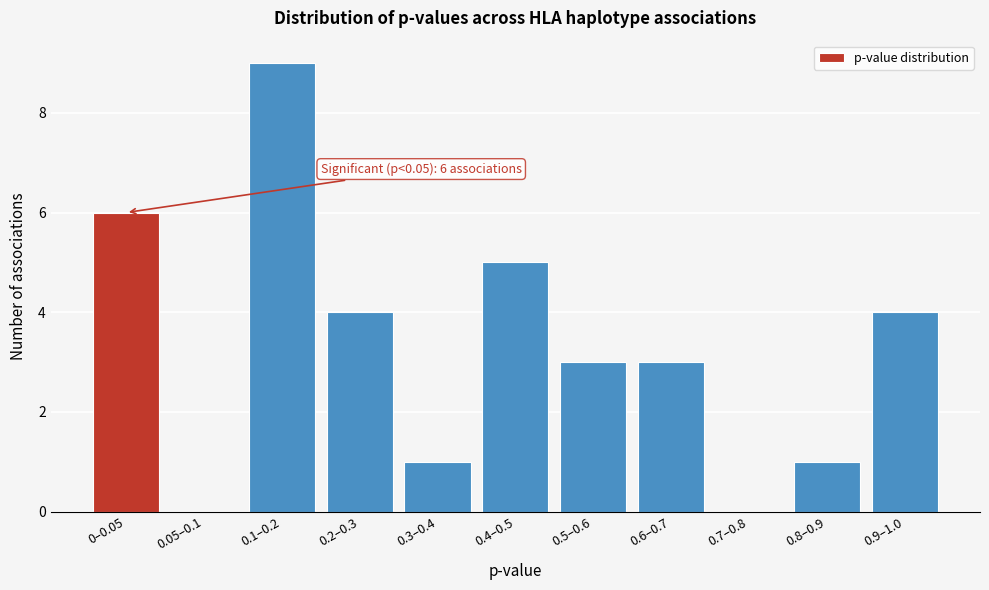

Reading right to left, list all the values displayed in this chart.

0.9–1.0=4	0.8–0.9=1	0.7–0.8=0	0.6–0.7=3	0.5–0.6=3	0.4–0.5=5	0.3–0.4=1	0.2–0.3=4	0.1–0.2=9	0.05–0.1=0	0–0.05=6